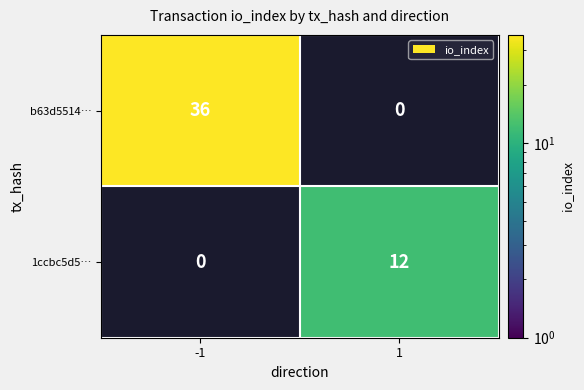

Reading right to left, what are all the values shown in this chart?

b63d5514…: 1=0	-1=36
1ccbc5d5…: 1=12	-1=0